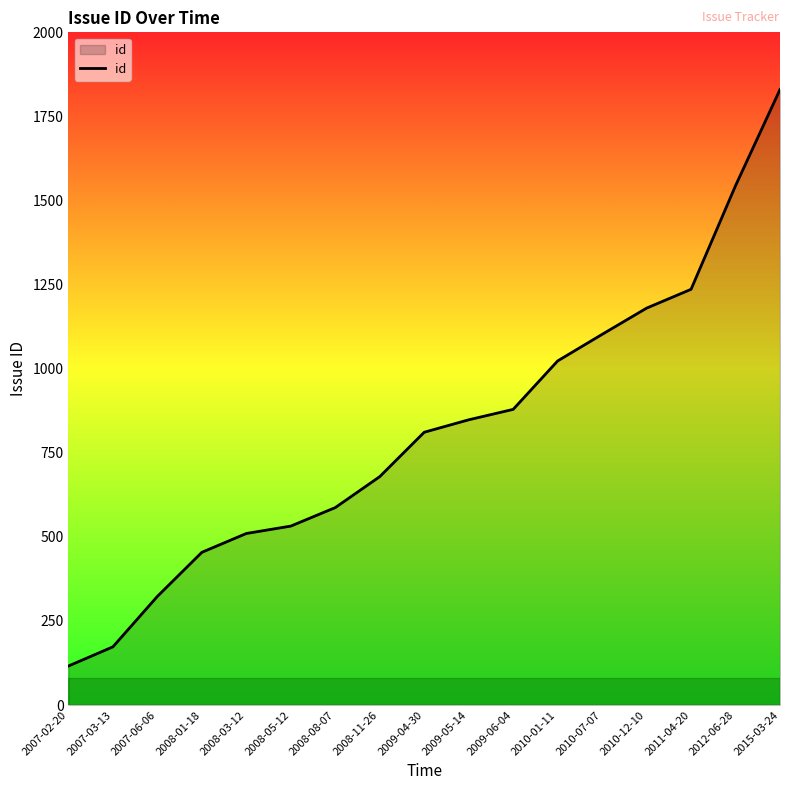

Is it true that the value at 2008-05-12 is 310?

False